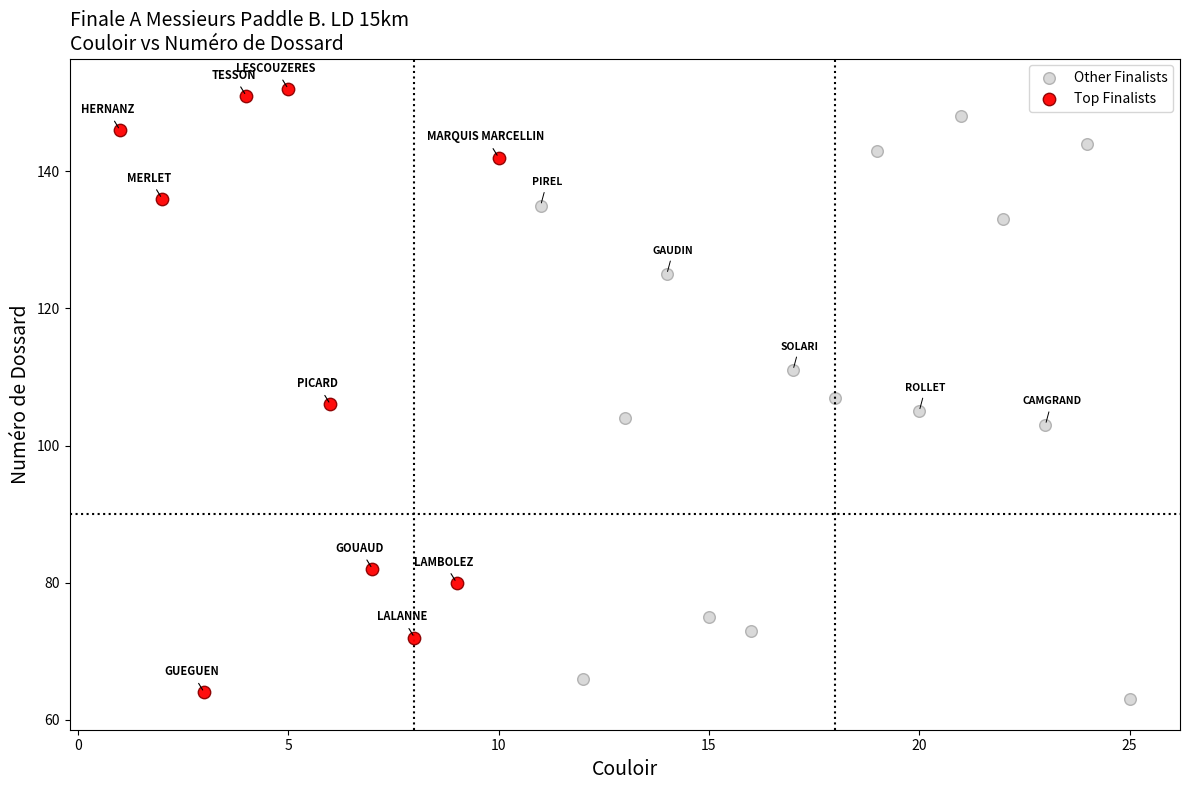

Which series reaches the maximum Y coordinate?

Top Finalists